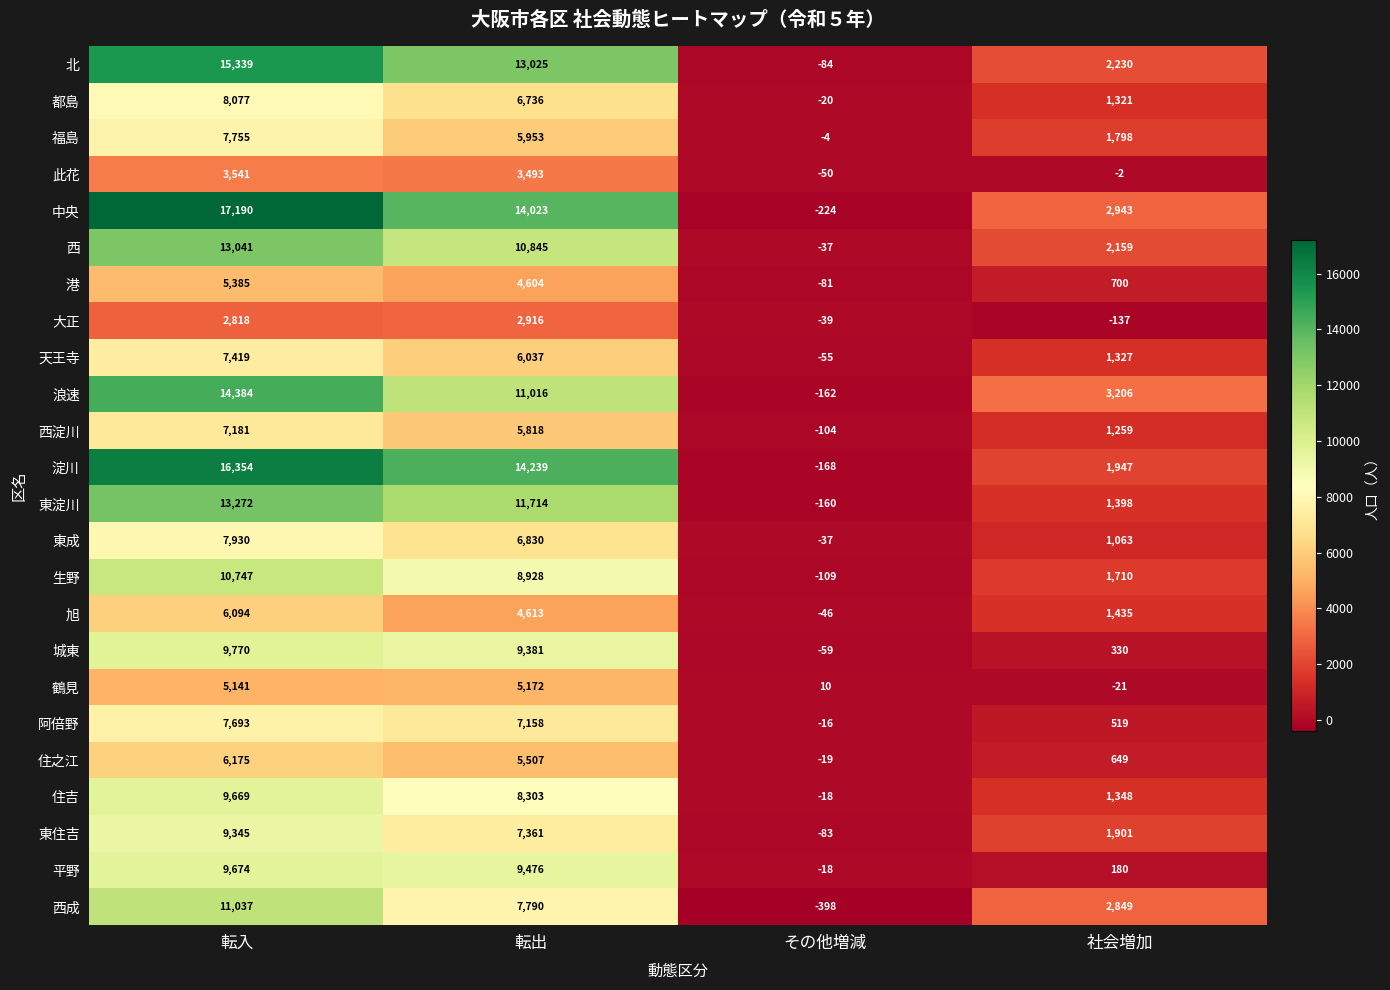

What is the greatest value displayed?

17190